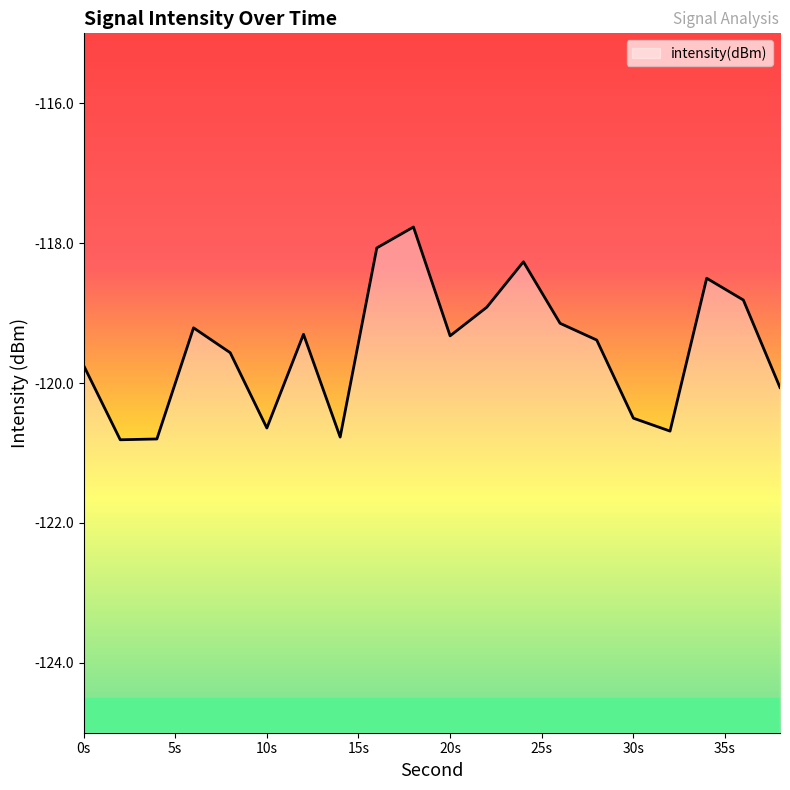

What is the difference between the maximum and minimum values?

3.0